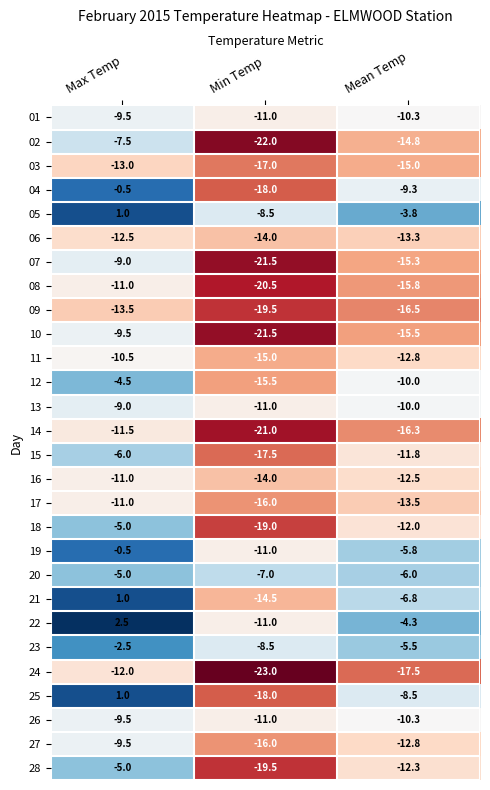

The 20 series shows -4.2 at Mean Temp. True or false?

False